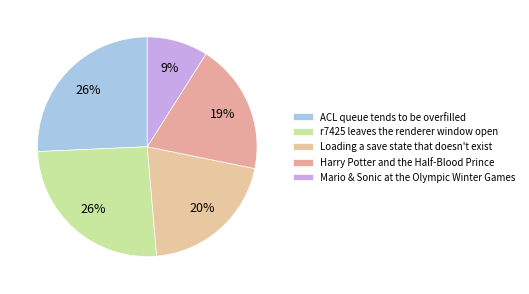

To the nearest percent, what is the difference between the ACL queue tends to be overfilled and Mario & Sonic at the Olympic Winter Games slice percentages?

17%